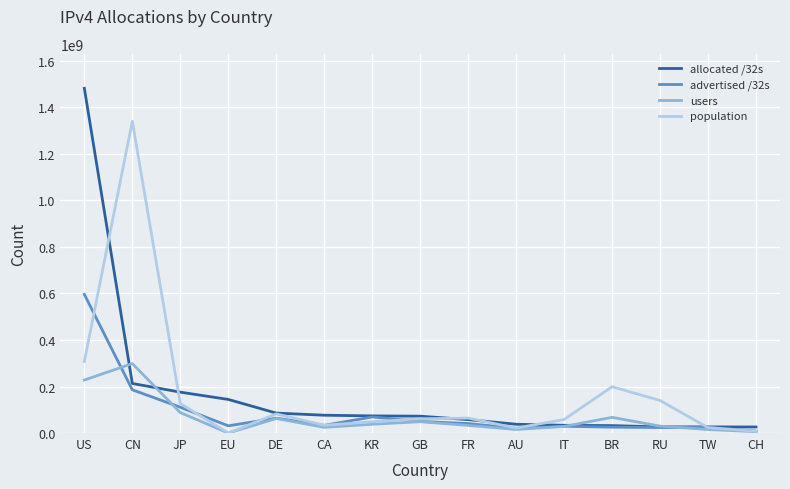

Between CN and JP, which series saw the biggest shift?

population